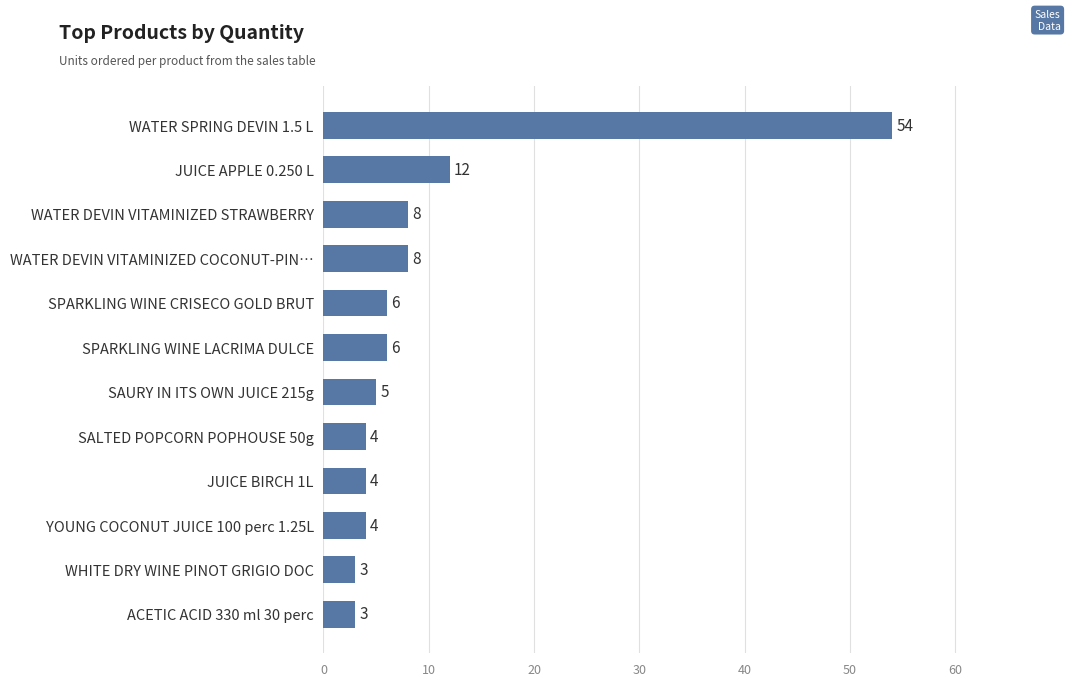

Where is the data nearest to the value 28?

JUICE APPLE 0.250 L